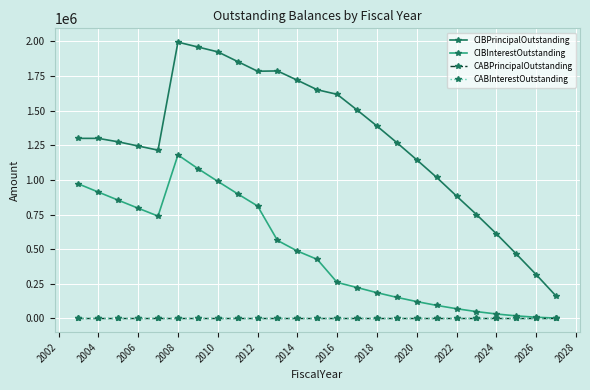

Does the chart have visible grid lines?

Yes